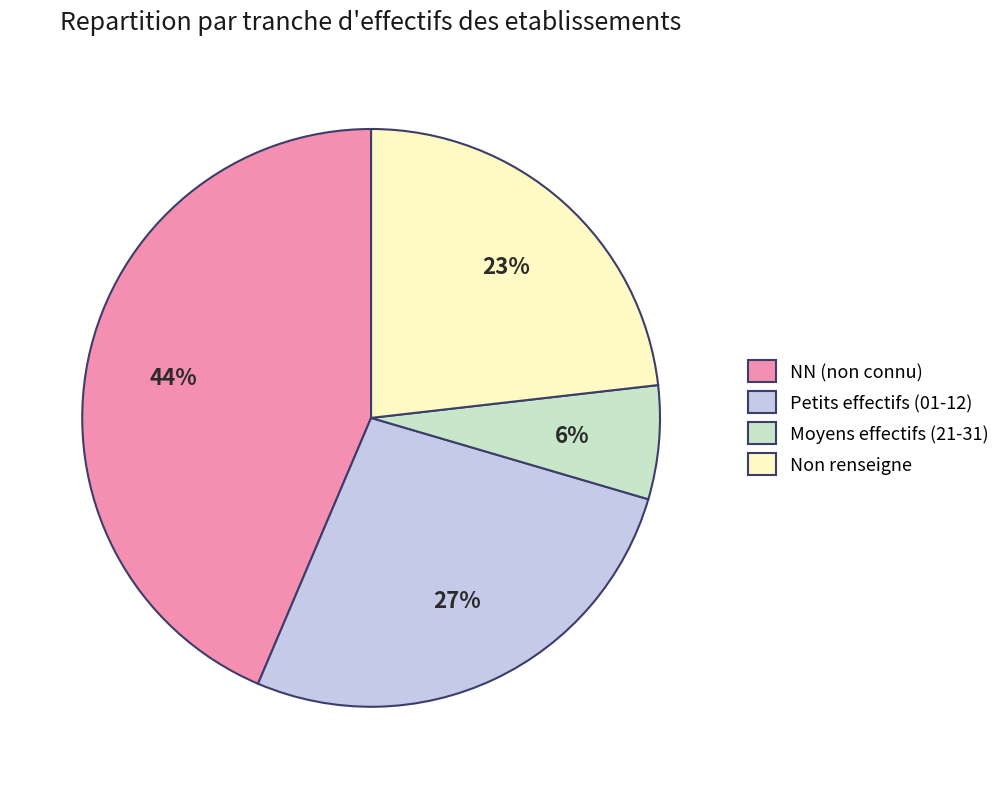

To the nearest percent, what percentage of the pie is Petits effectifs (01-12)?

27%